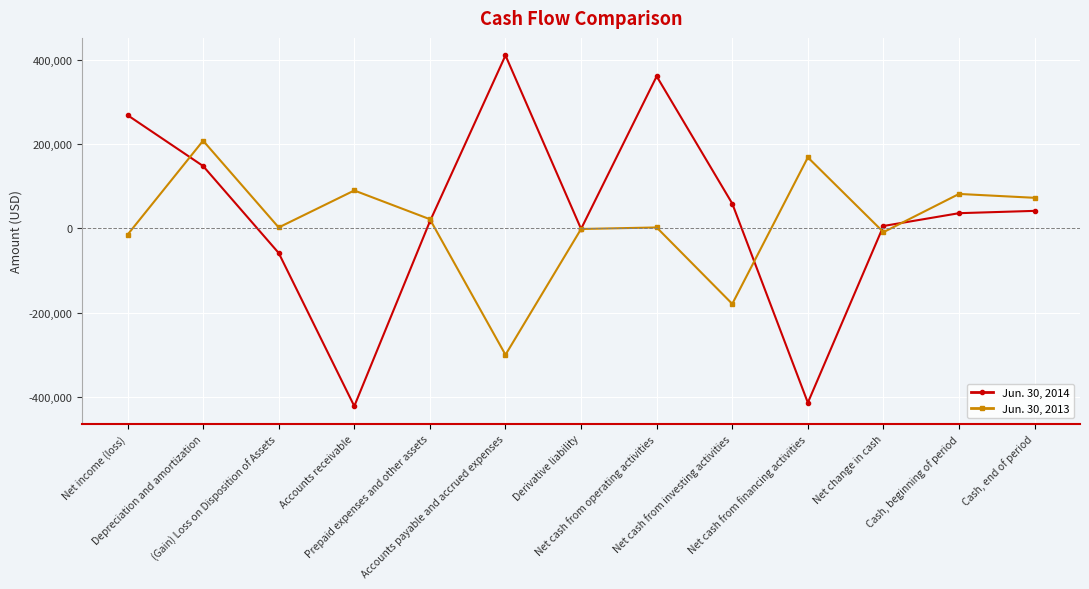

Which series has the widest spread of values?

Jun. 30, 2014